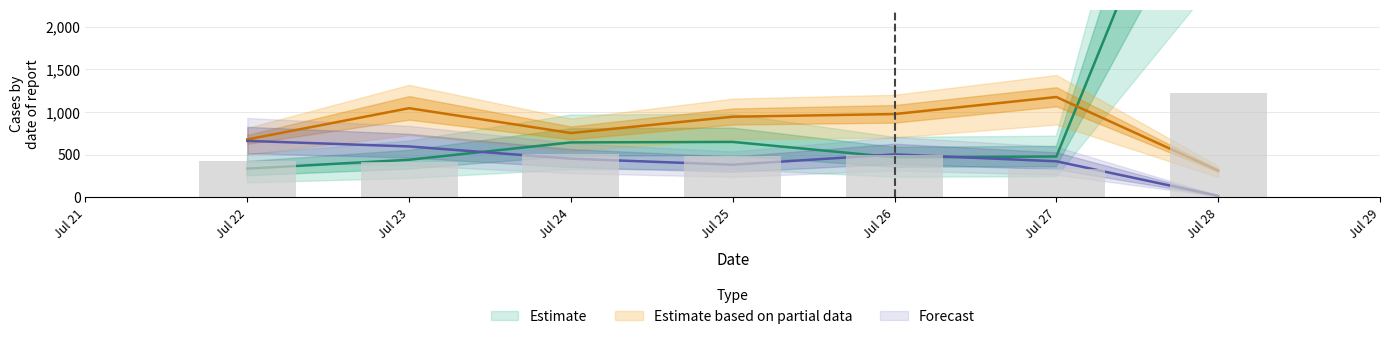

The MaxW series shows 4.6 at 23. True or false?

False